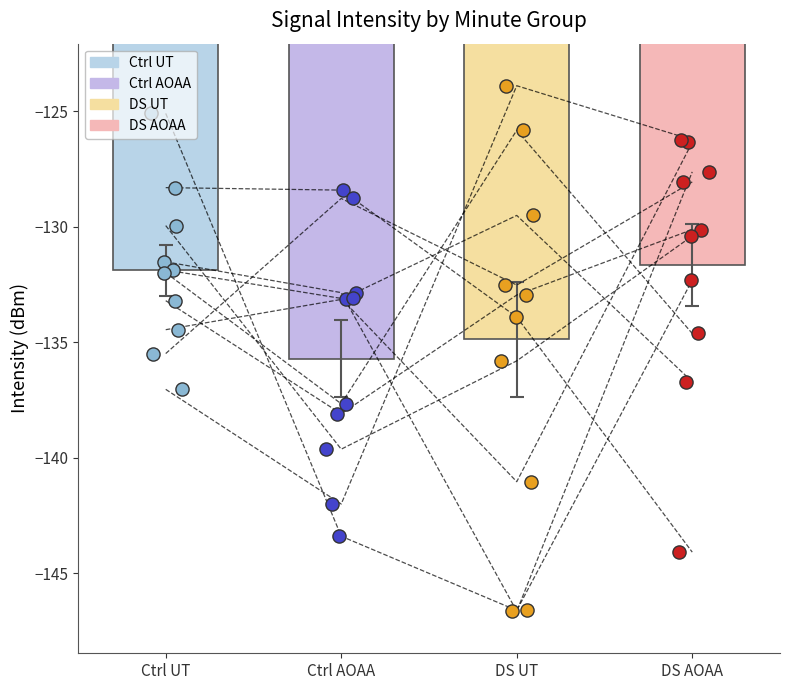

Which series contains the lowest Y value?

DS UT